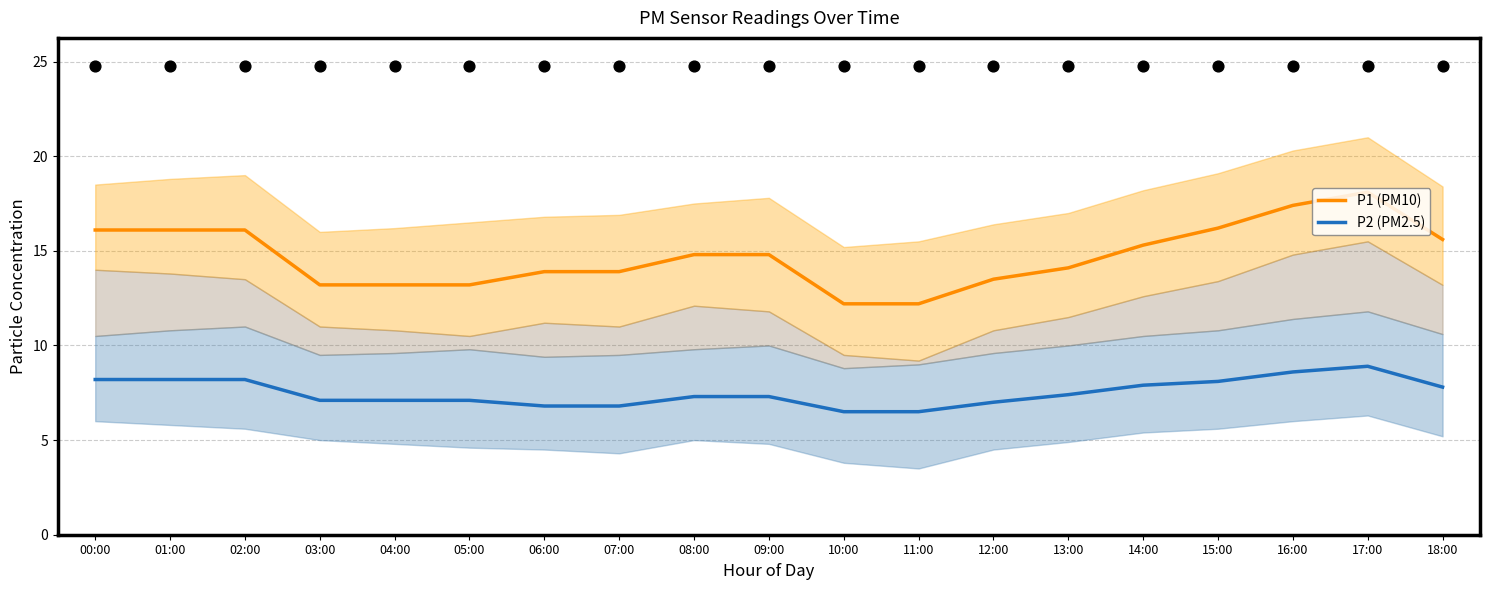

Which series reaches the maximum Y coordinate?

P1 (PM10)